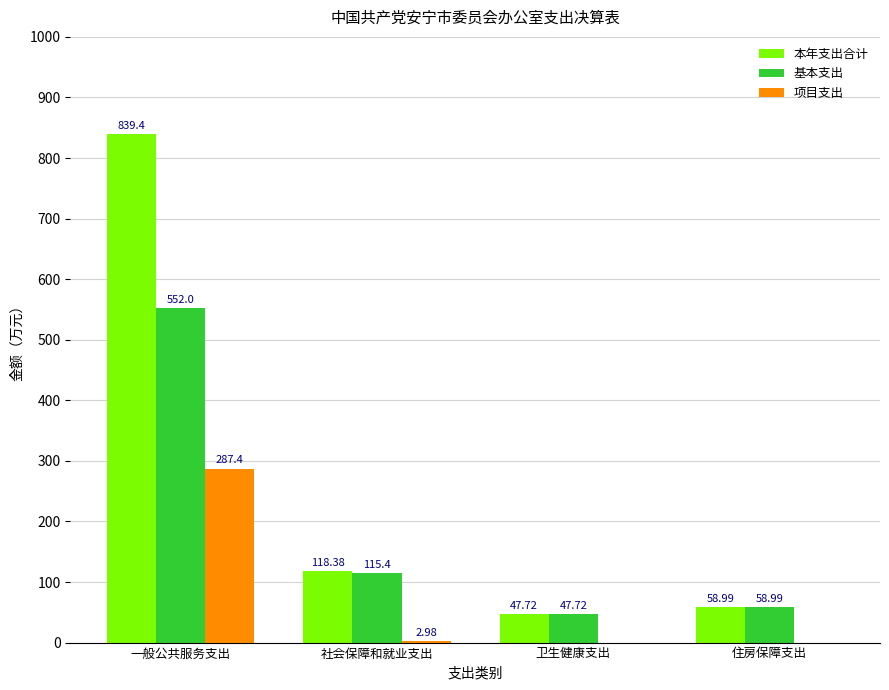

What is the sum of the 本年支出合计 values at 卫生健康支出 and 一般公共服务支出?

887.1